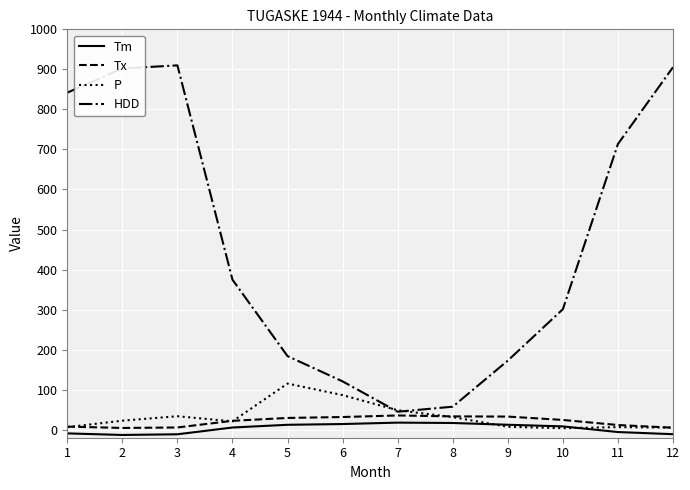

At how many categories does at least one series exceed 592?

5